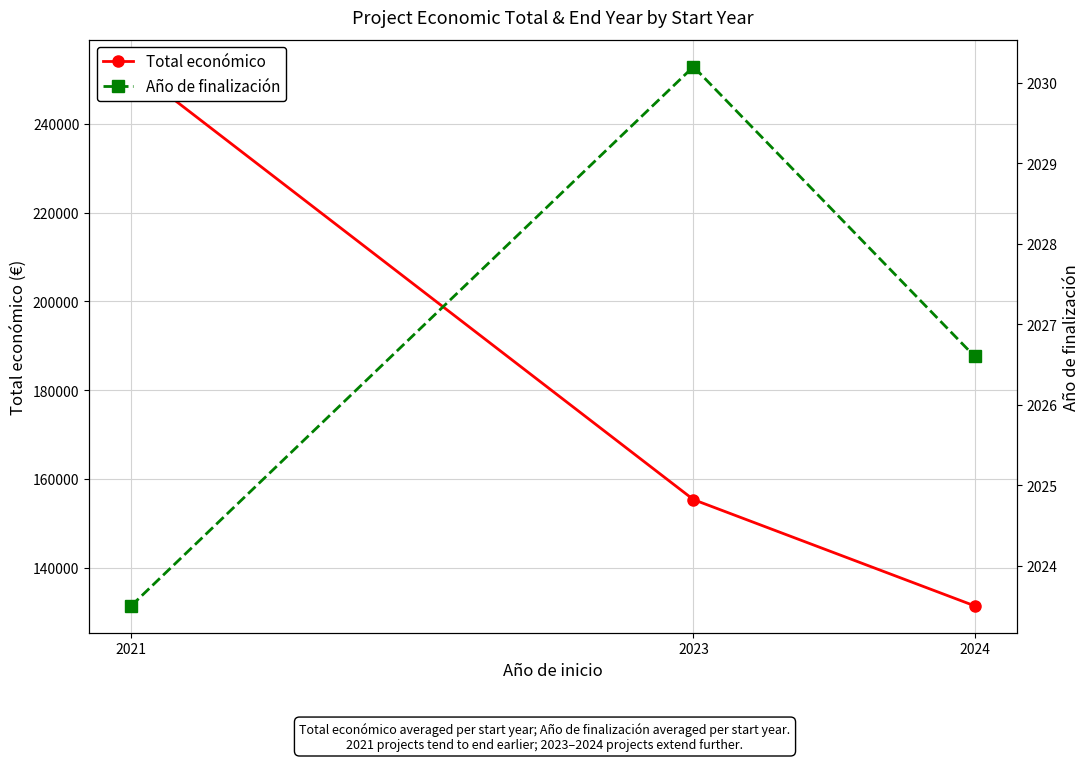

Which series has the largest total across all categories?

Total económico